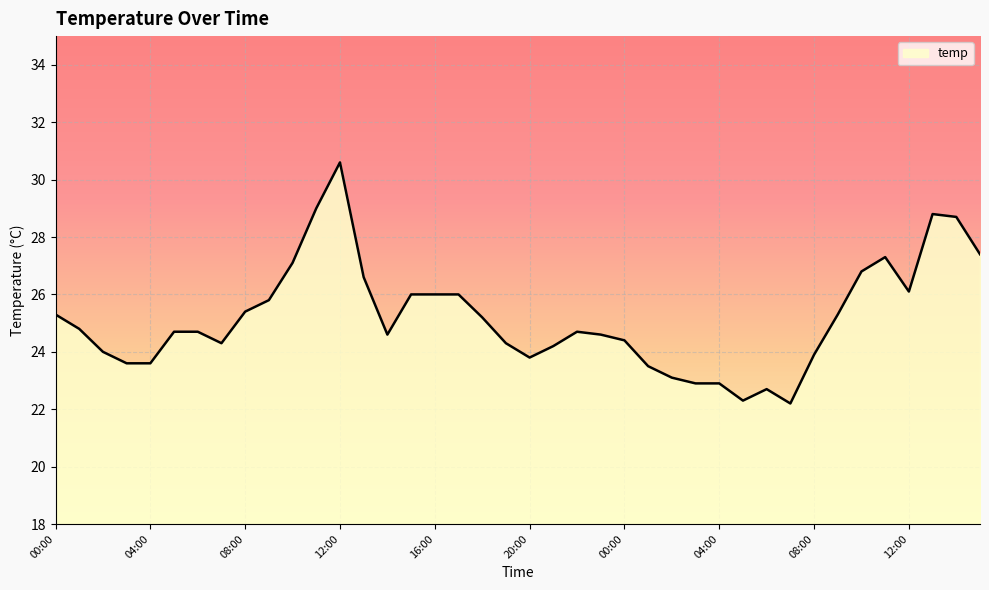

What is the difference between the maximum and minimum values?

8.4